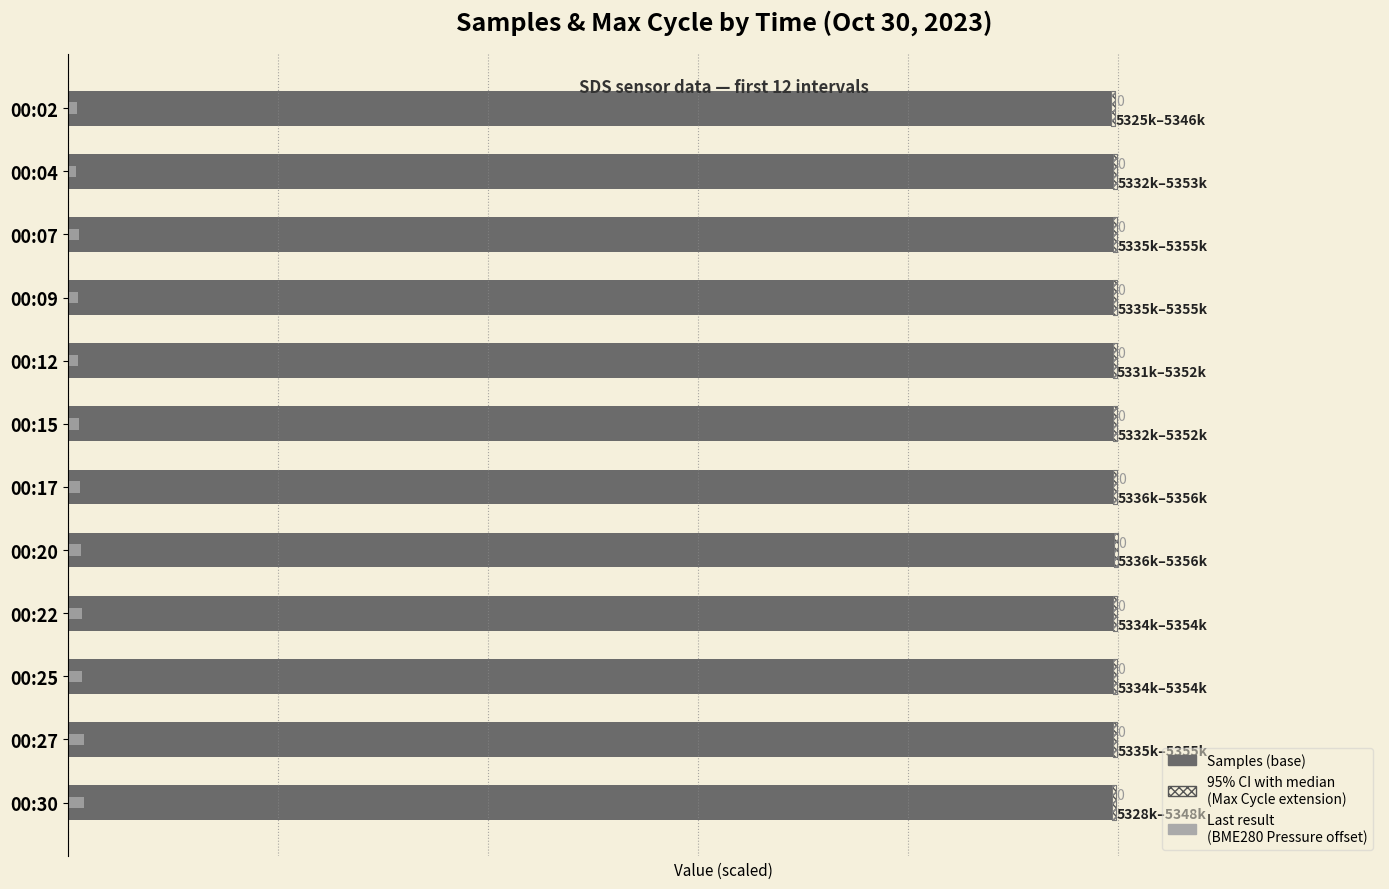

Reading right to left, transcribe all the data shown in this chart.

Samples (×10⁶): 5.3	5.3	5.3	5.3	5.3	5.3	5.3	5.3	5.3	5.3	5.3	5.3
Max Cycle (×10⁶): 0.0	0.0	0.0	0.0	0.0	0.0	0.0	0.0	0.0	0.0	0.0	0.0
BME280 Pressure (offset): 0.1	0.1	0.1	0.1	0.1	0.1	0.1	0.1	0.1	0.1	0.0	0.0